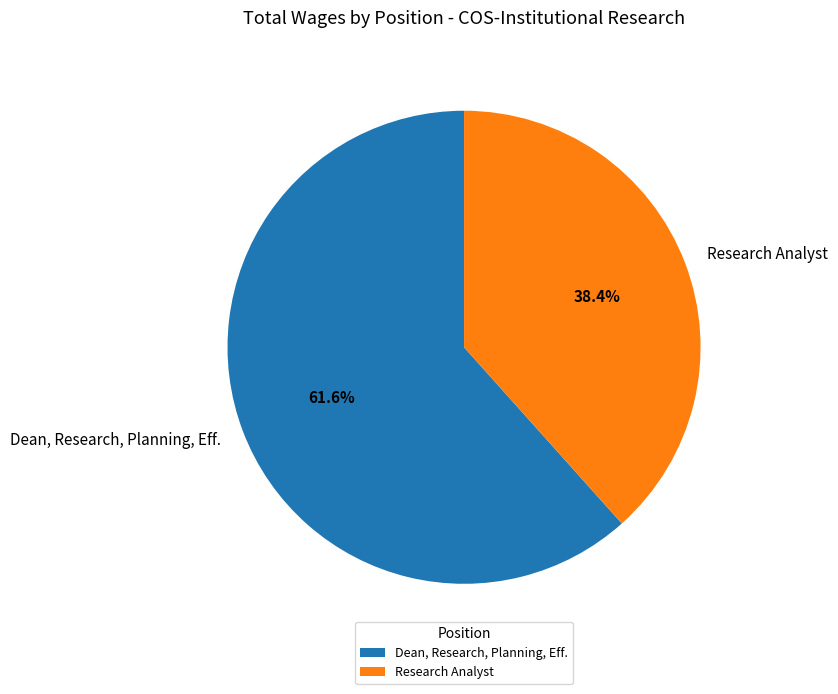

What is the smallest slice in the pie chart?

Research Analyst